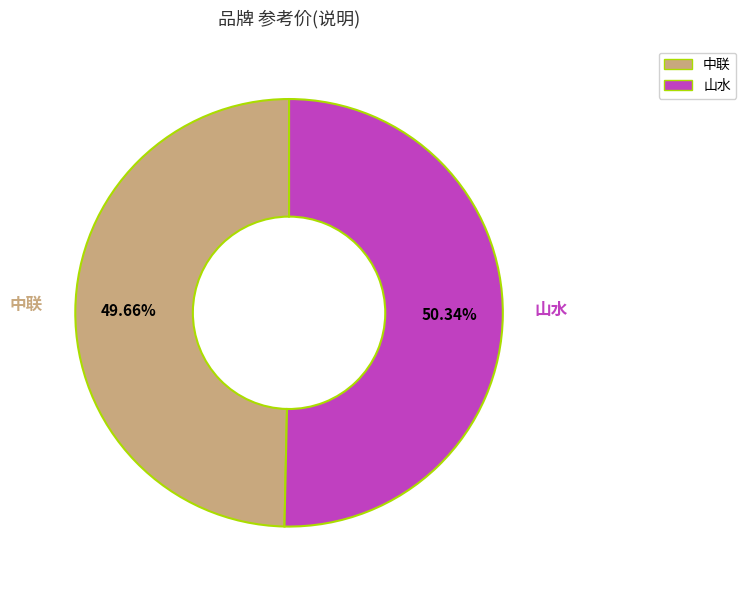

Count the number of slices in the pie.

2